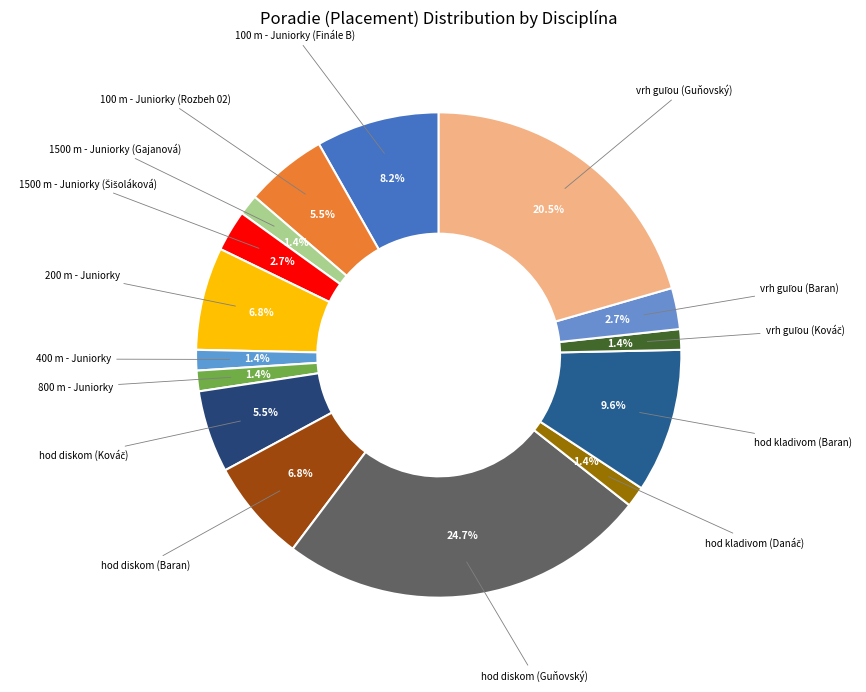

What percentage is the 800 m - Juniorky slice, to the nearest percent?

1%